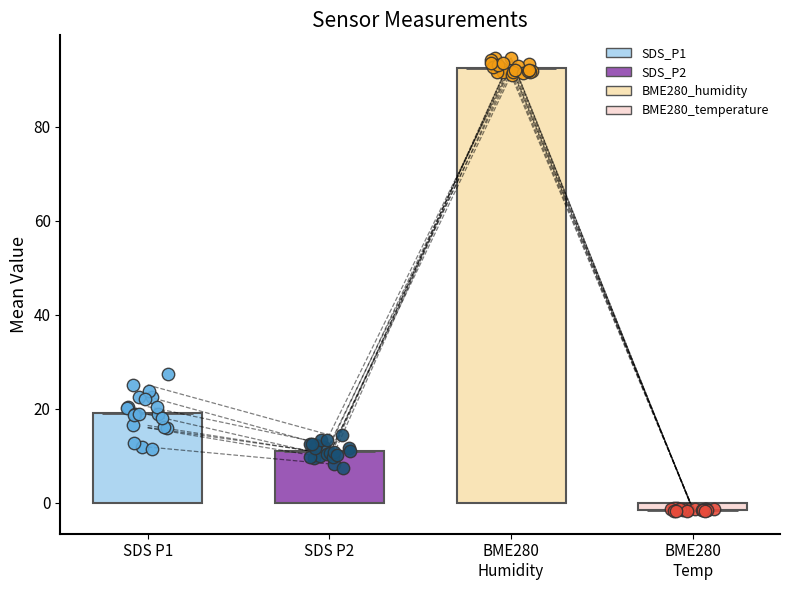

Which series has the widest spread of Y values?

SDS_P1